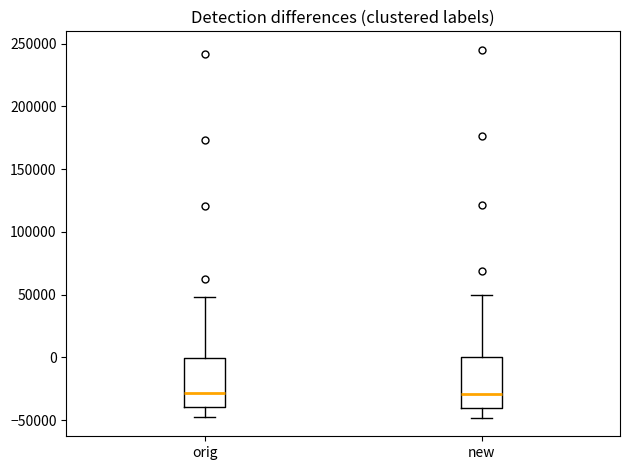

Reading left to right, read every box against the y-axis: the position of its median line, the range the box covers, and the ends of its whiskers. The values are not printed on the chart, so give them approximately, as read against the axis.

orig: median -30000, box -40000 to 0, whiskers -45000 to 50000
new: median -30000, box -40000 to 0, whiskers -50000 to 50000